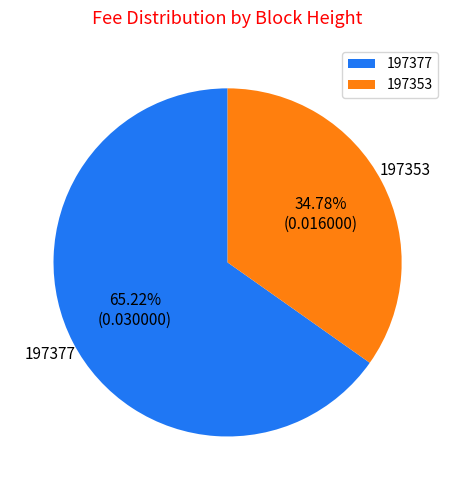

Which slice is the largest?

197377